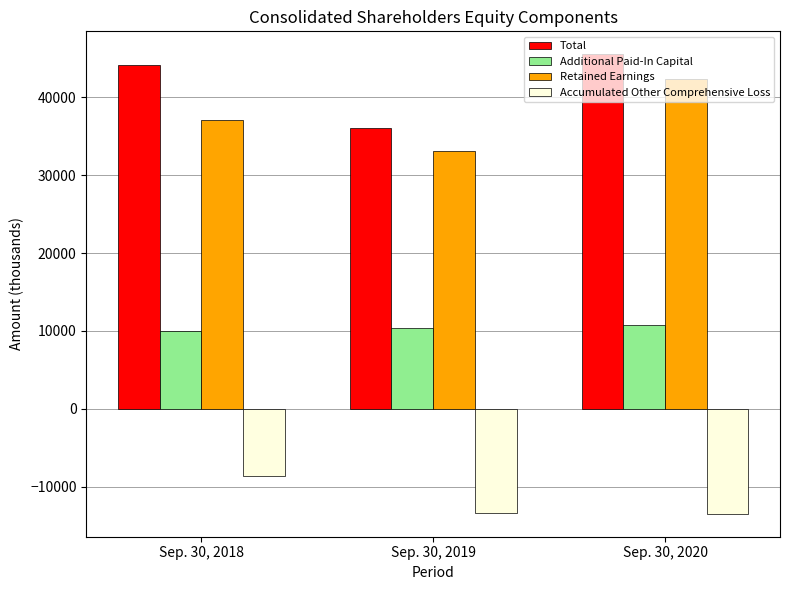

The value of Accumulated Other Comprehensive Loss at Sep. 30, 2019 is -13309. True or false?

True